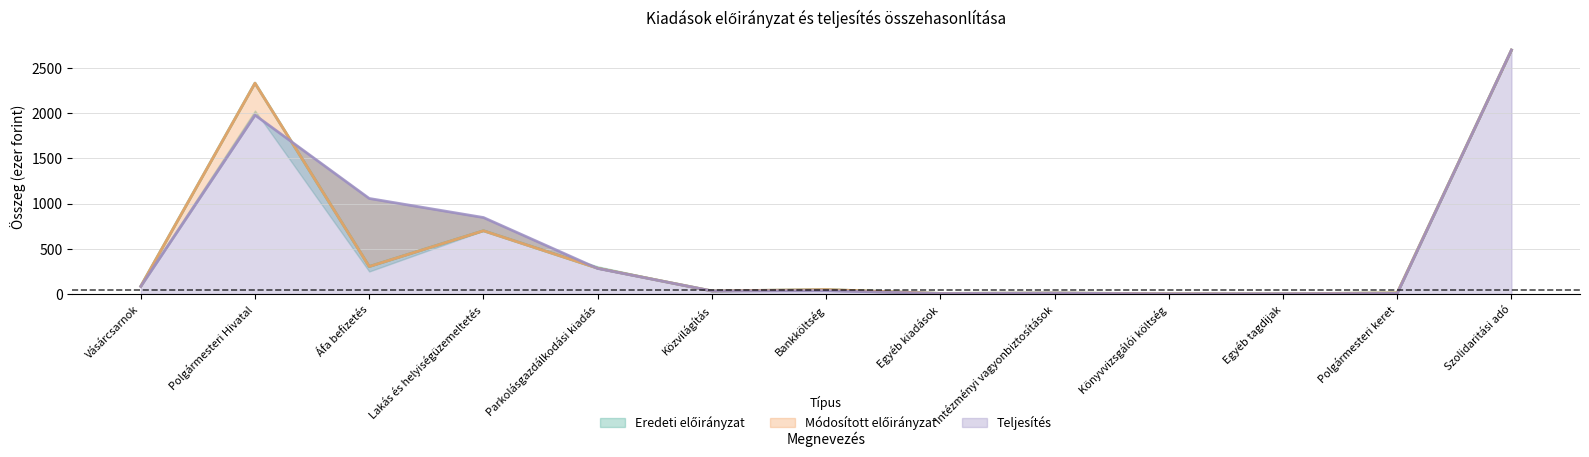

How many times do Teljesítés and Eredeti előirányzat cross each other?

2